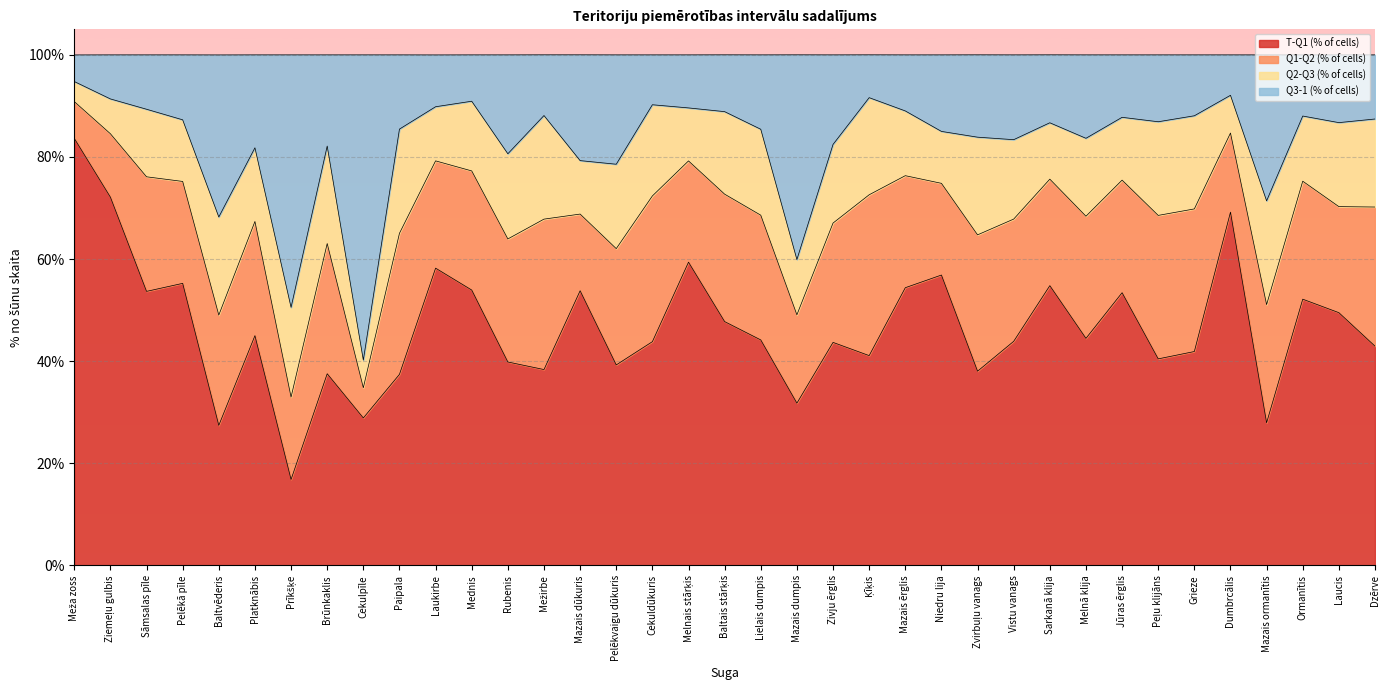

Does the chart display data point markers on the line(s)?

No